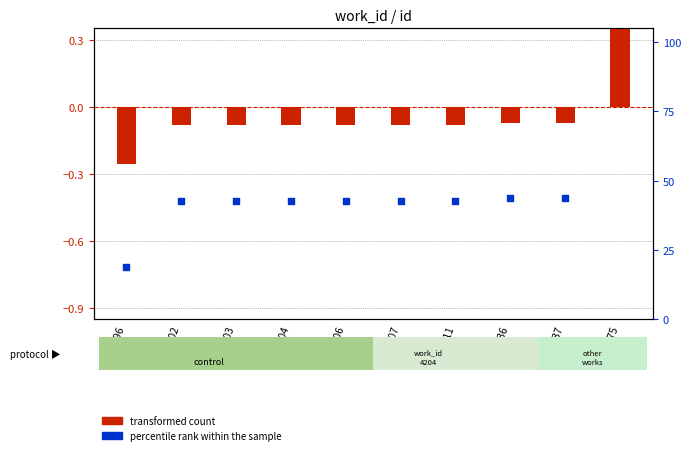

At how many categories does at least one series exceed 29?

9